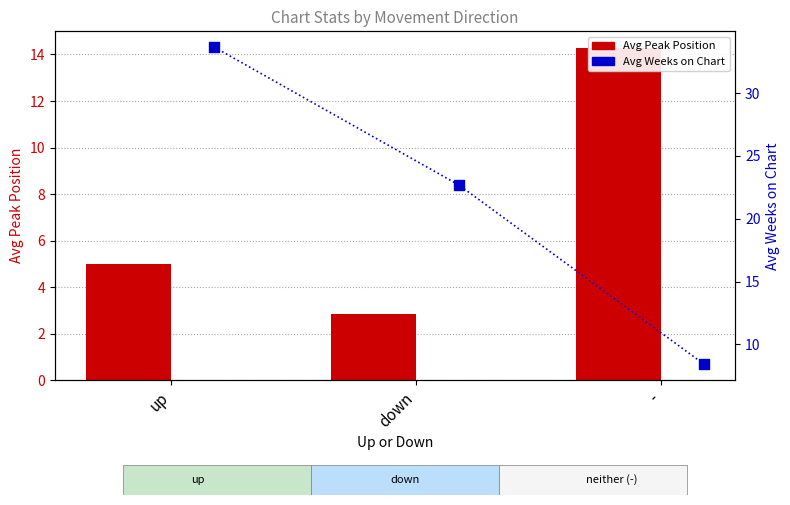

Which series reaches the maximum Y coordinate?

Avg Weeks on Chart